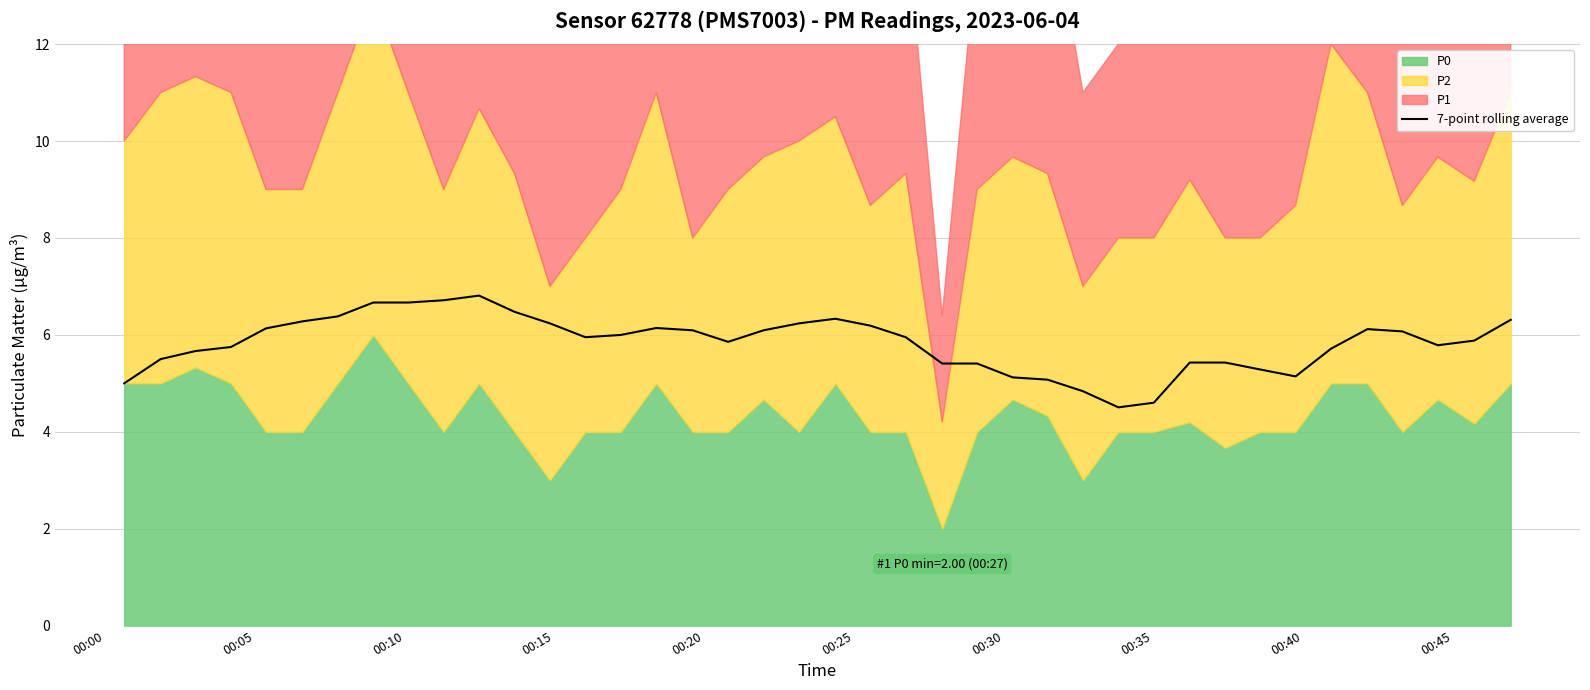

Does the chart have visible grid lines?

Yes